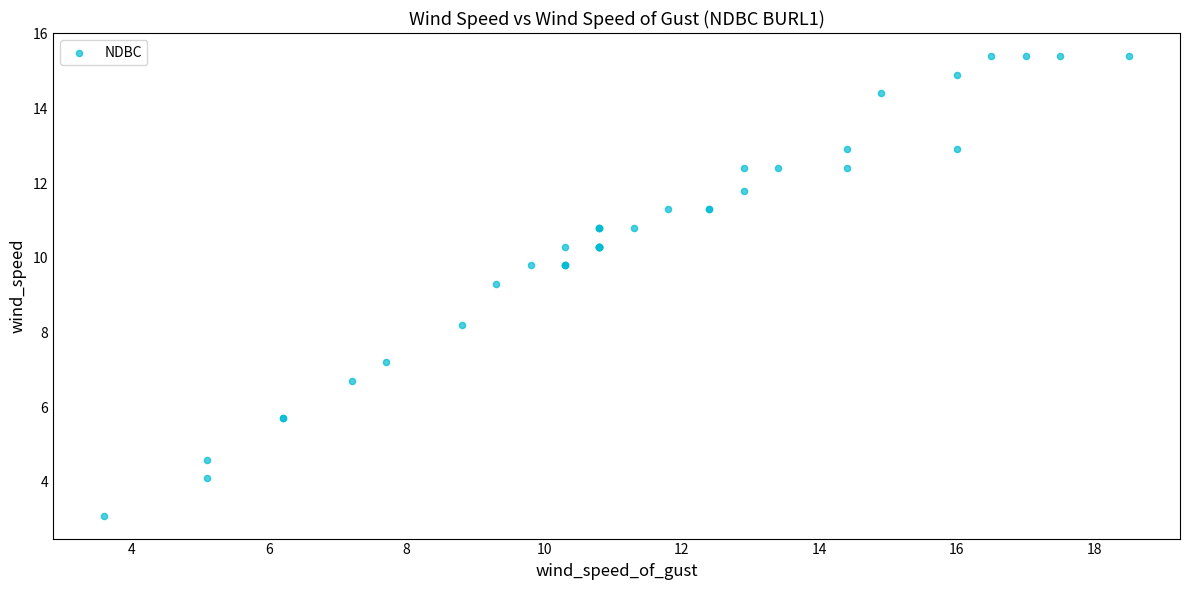

What Y value in the scatter plot is closest to 9?

9.3